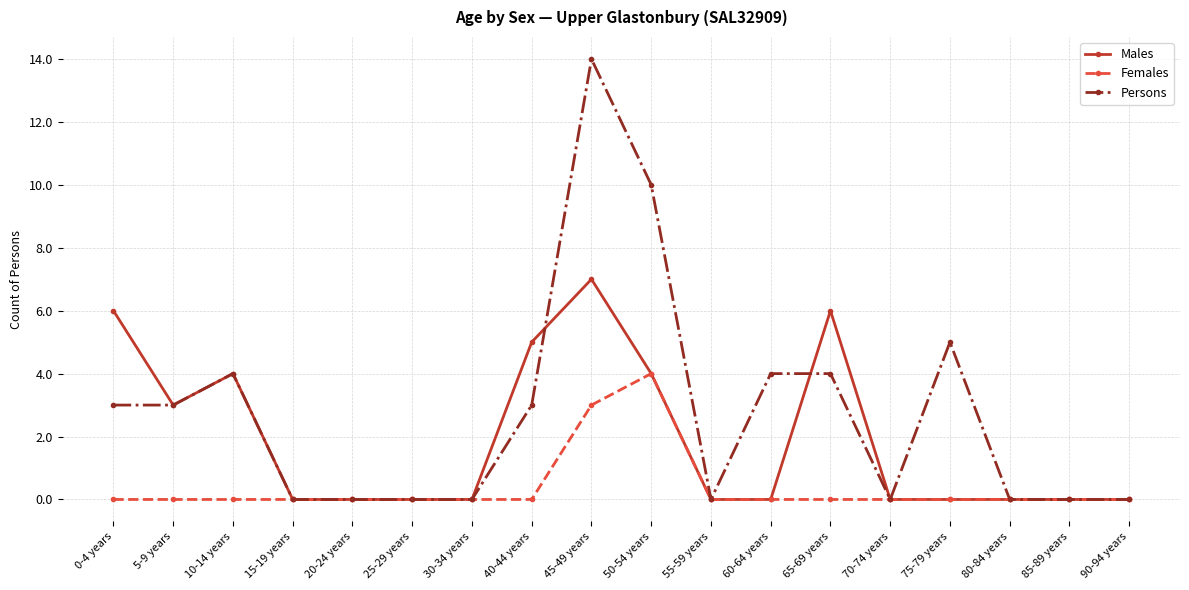

True or false: Persons has more than 2 interior local peaks.

True